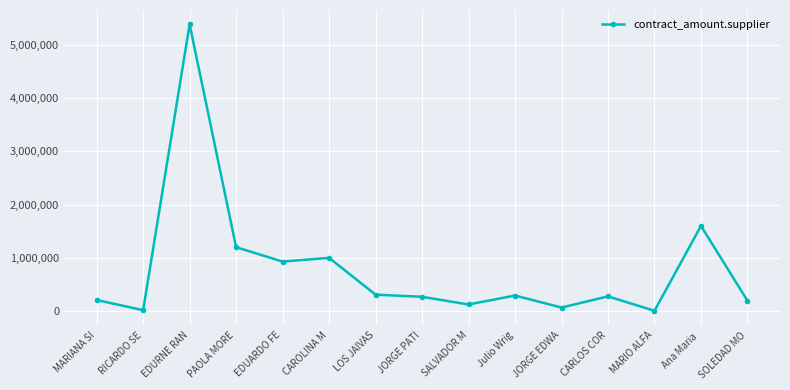

What is the change in value from MARIANA SI to PAOLA MORE?

+991163.8